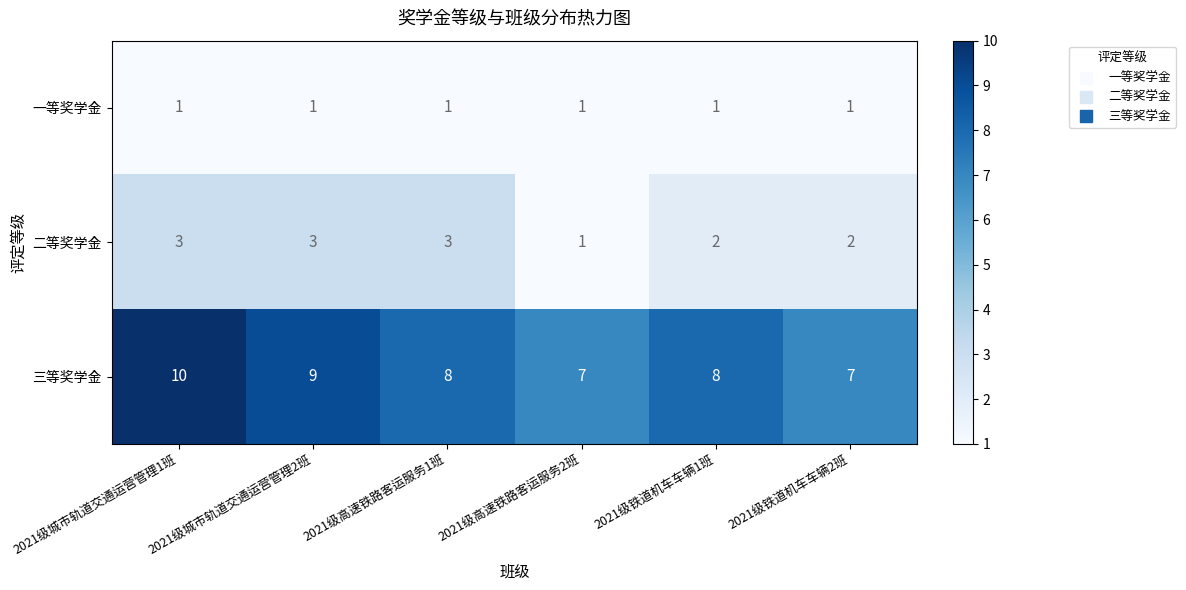

How many distinct data groups are displayed?

3